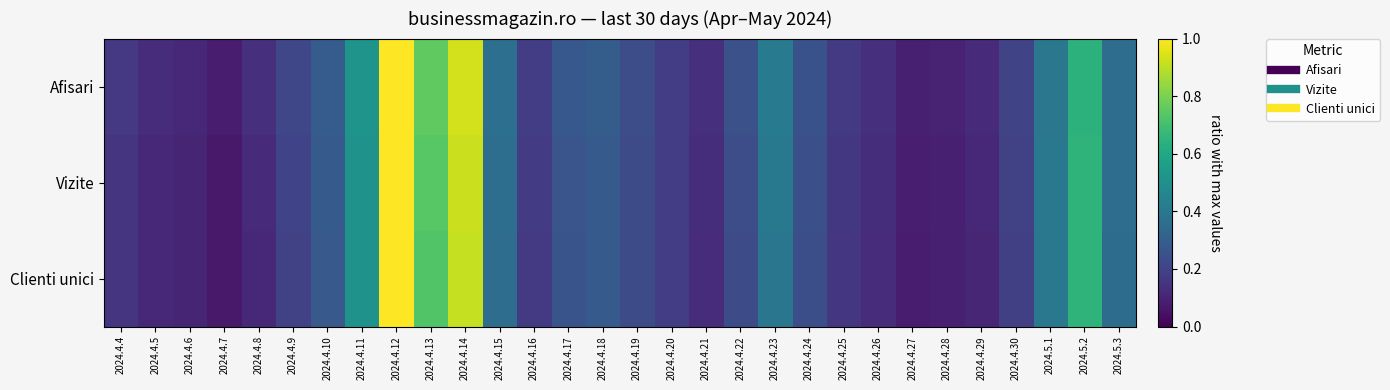

Rank the series by their average value, from lowest to highest.

Clienti unici, Vizite, Afisari